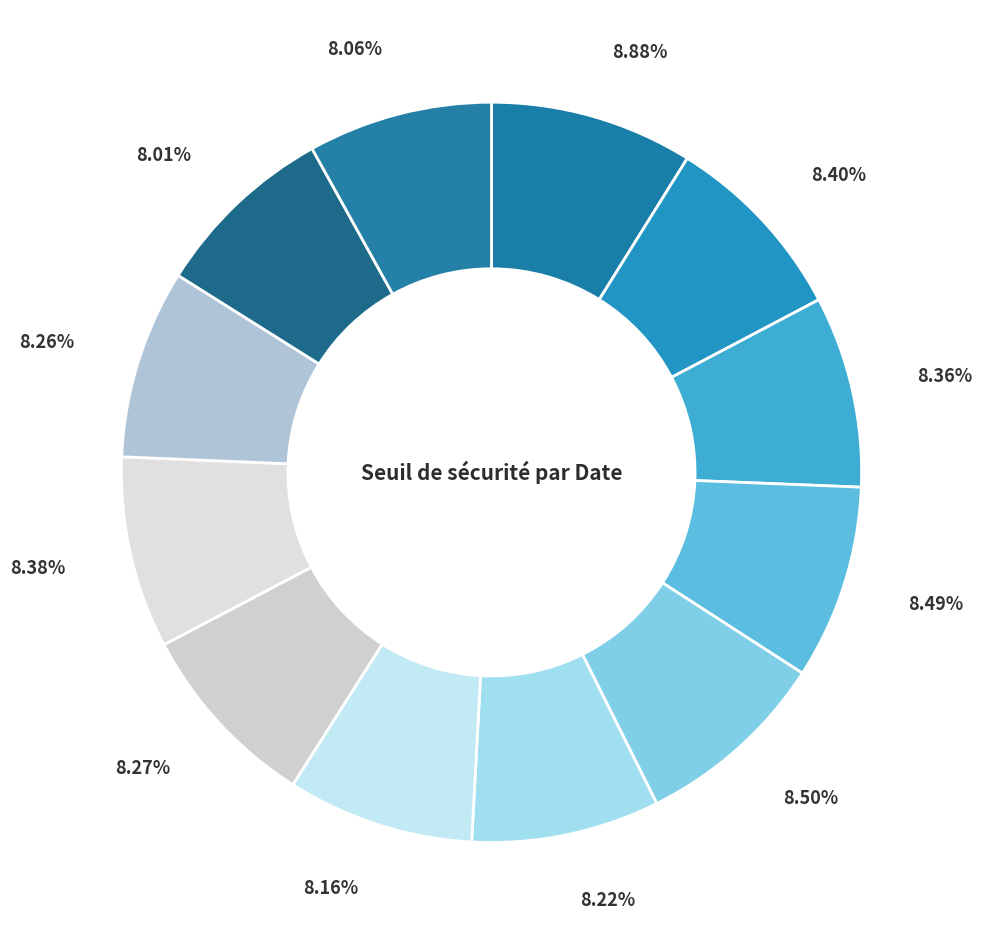

How many segments does this pie chart have?

12